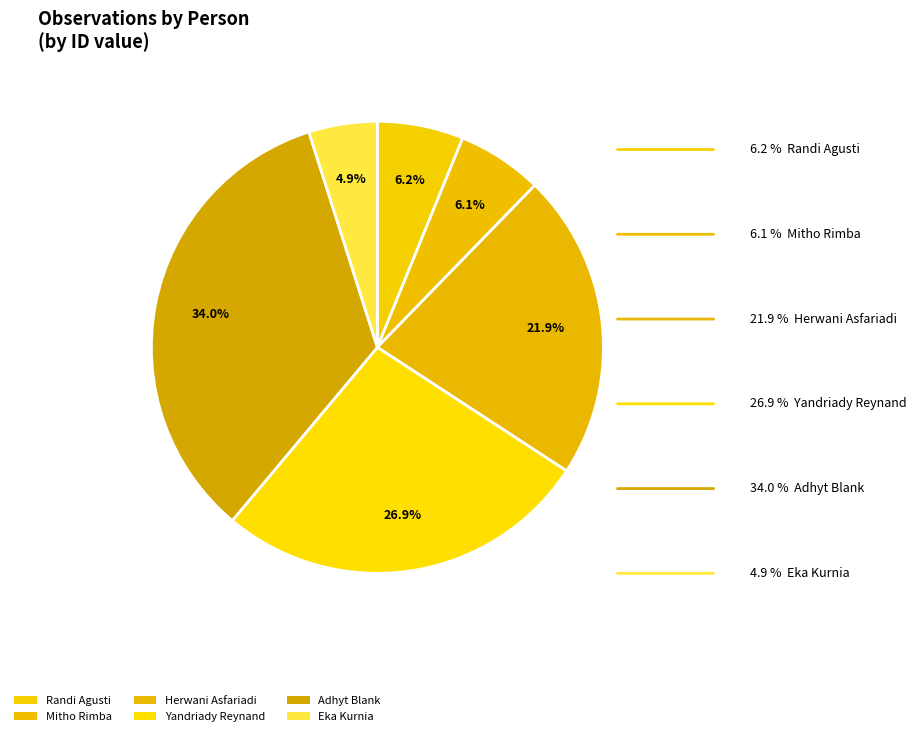

How many slices are in this pie chart?

6